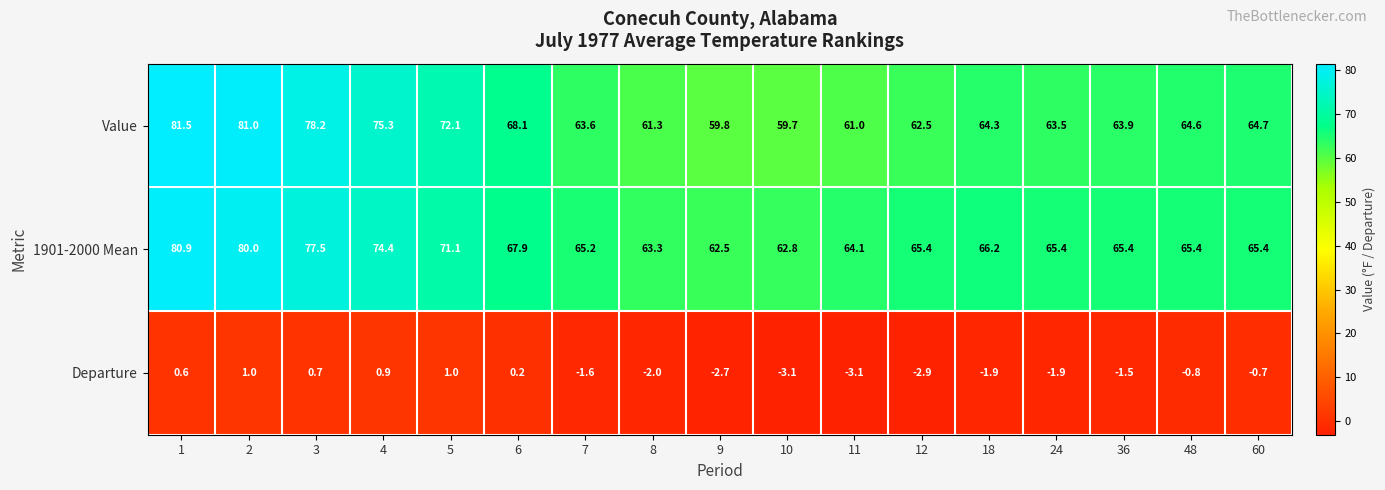

List the series in order of their peak value, highest first.

Value, 1901-2000 Mean, Departure